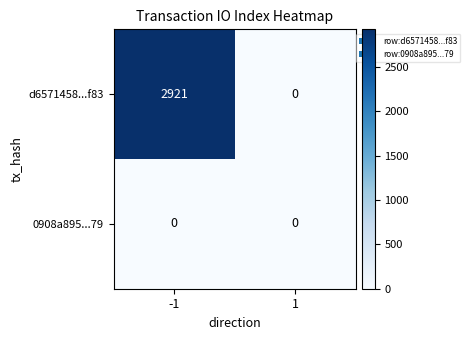

What is the greatest value displayed?

2921